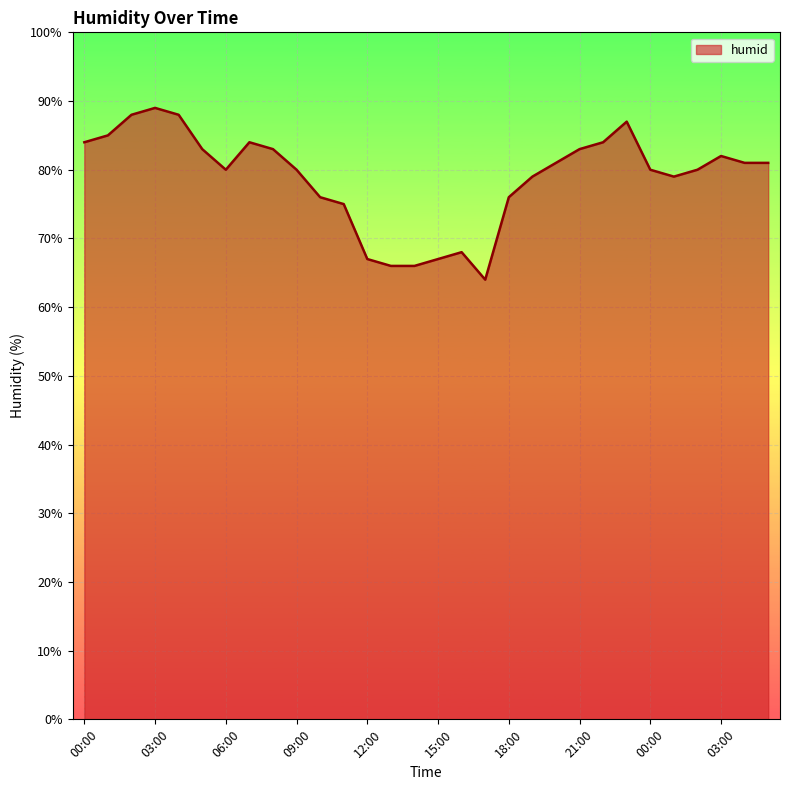

What is the difference between the maximum and minimum values?

25